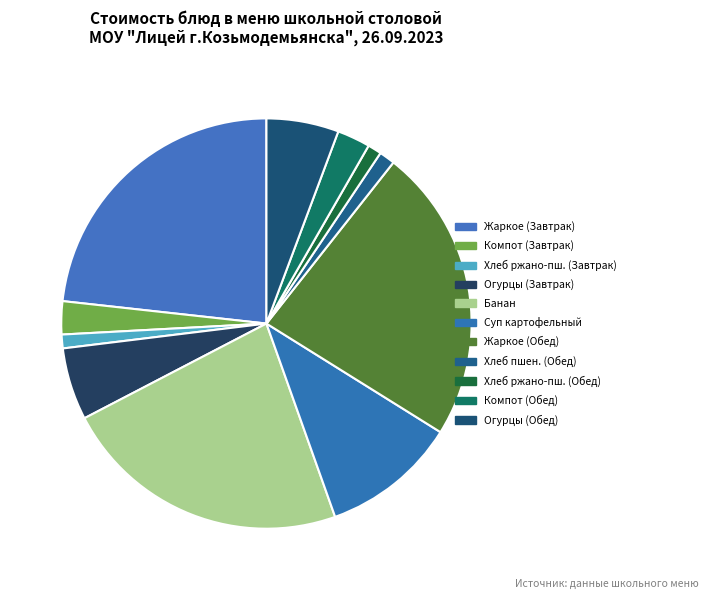

Is there any slice that represents more than half of the pie?

No